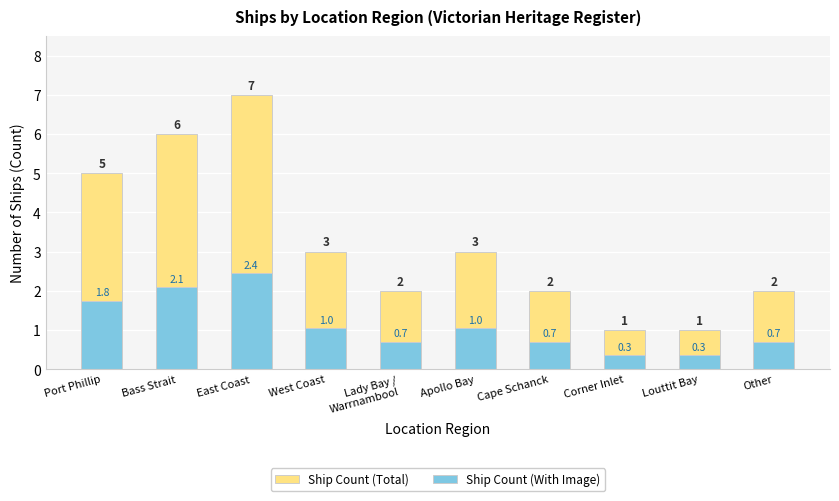

What is the minimum value shown in the chart?

0.3